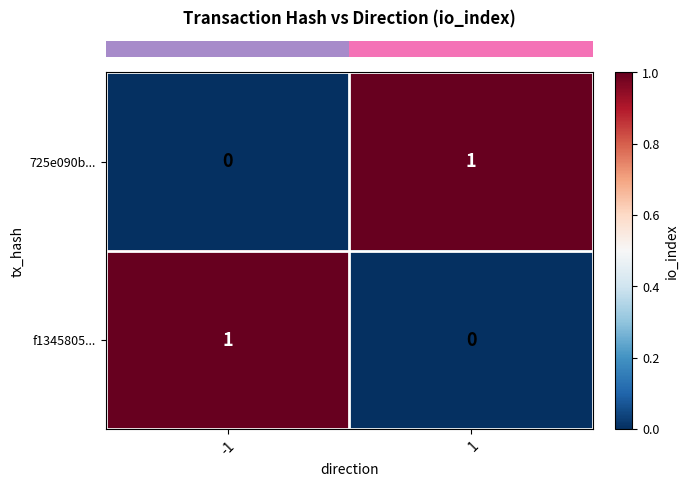

Reading right to left, what are all the values shown in this chart?

725e090b...: 1=1	-1=0
f1345805...: 1=0	-1=1